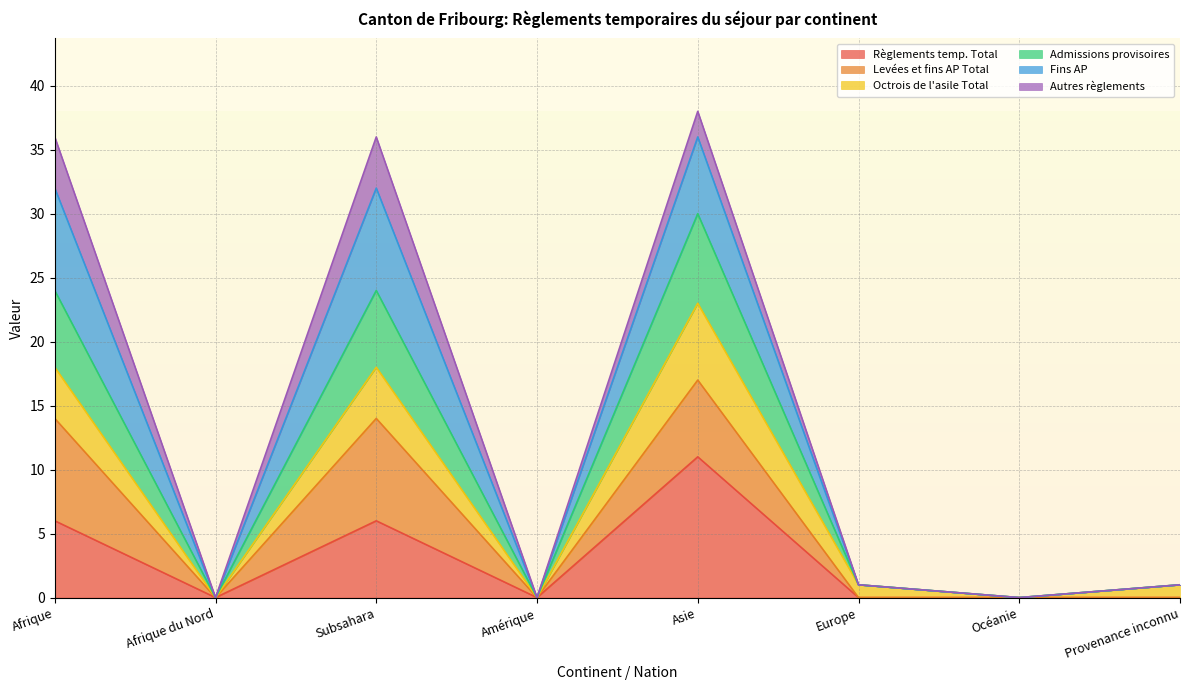

Where is Règlements temp. Total nearest to the value 5?

Afrique